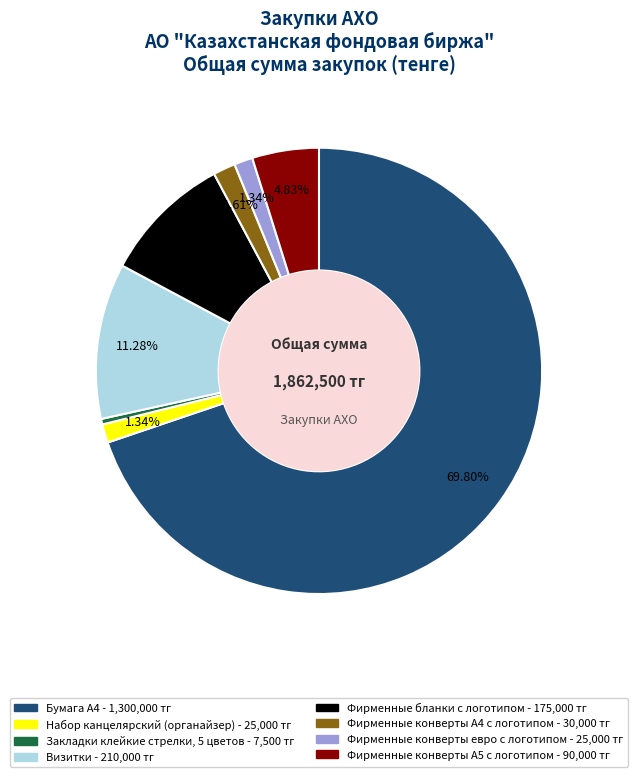

To the nearest percent, what is the difference between the largest and smallest slice percentages?

69%